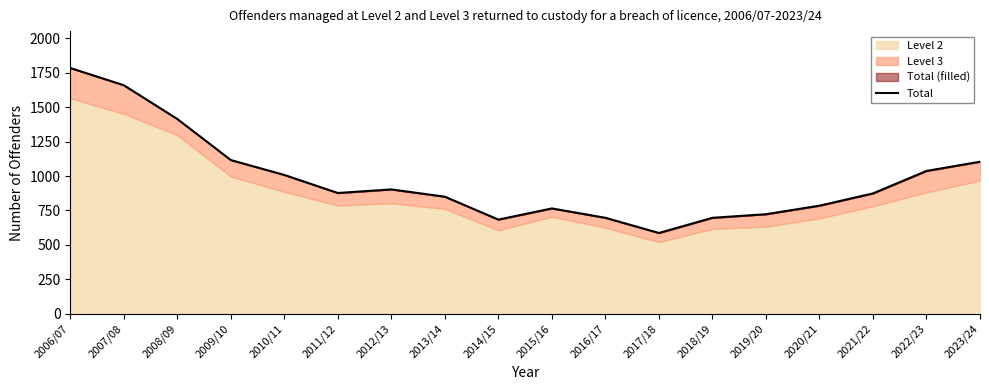

Count the number of categories in the chart.

18